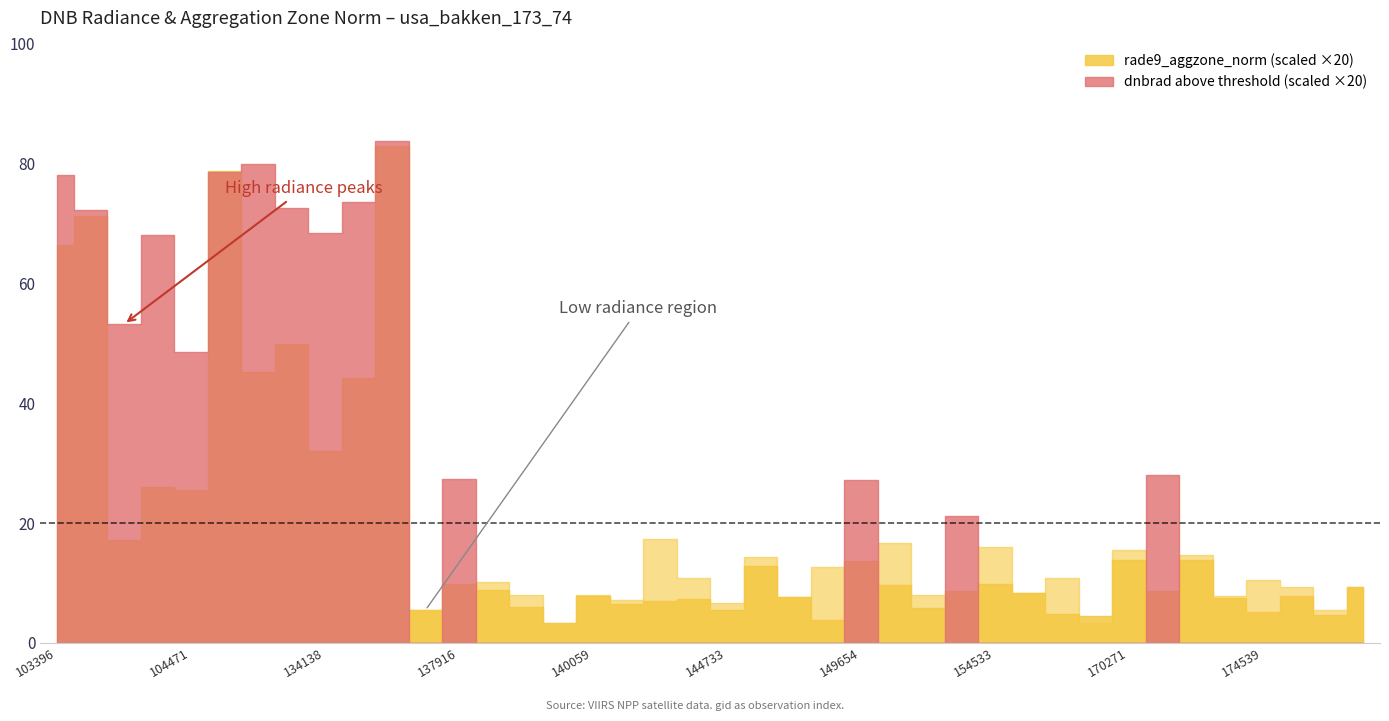

The rade9_aggzone_norm series shows 0.2 at 156413. True or false?

True